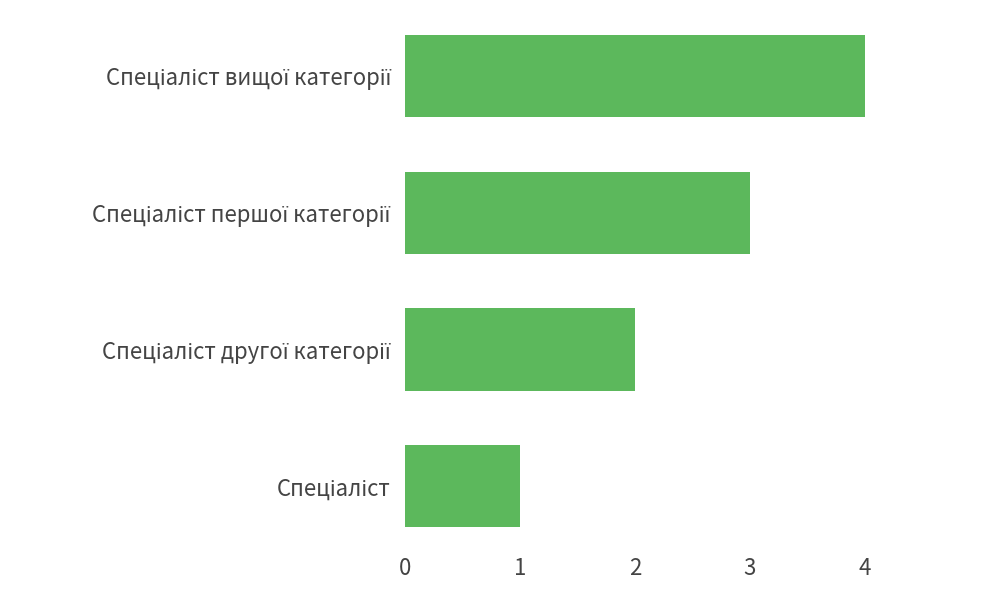

What is the greatest value displayed?

4